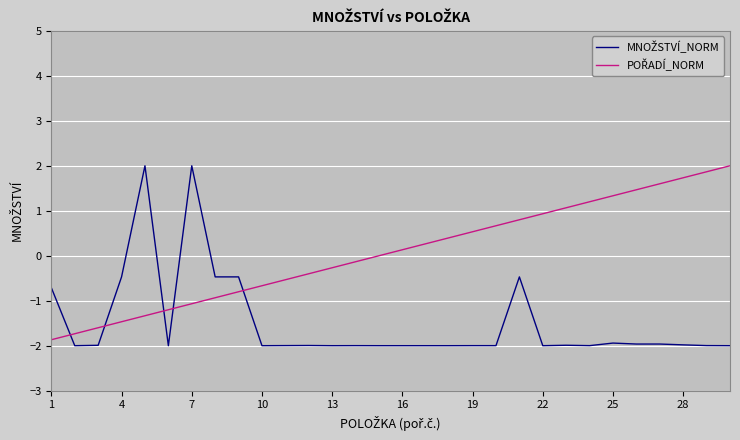

What is the minimum value shown in the chart?

-2.0